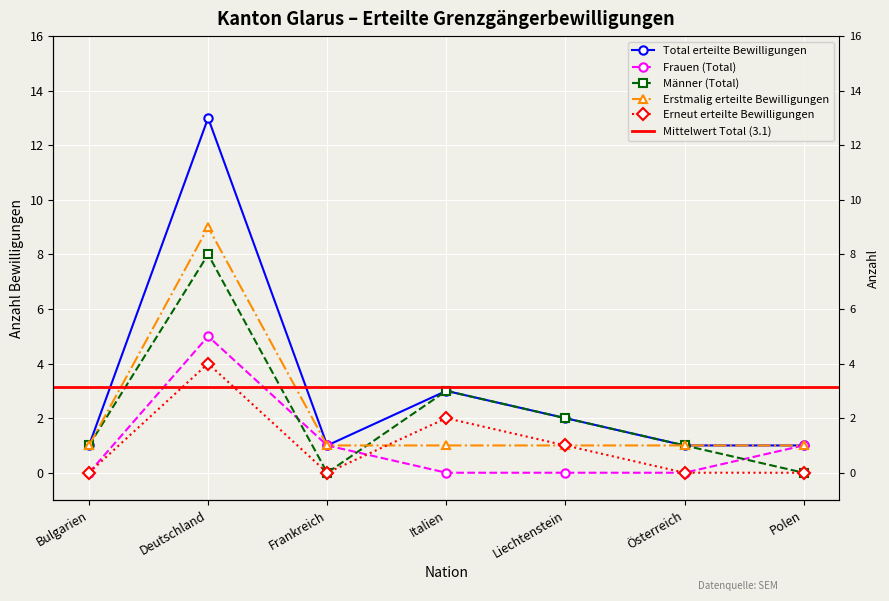

List the series in order of their peak value, lowest first.

Erneut erteilte Bewilligungen, Frauen (Total), Männer (Total), Erstmalig erteilte Bewilligungen, Total erteilte Bewilligungen